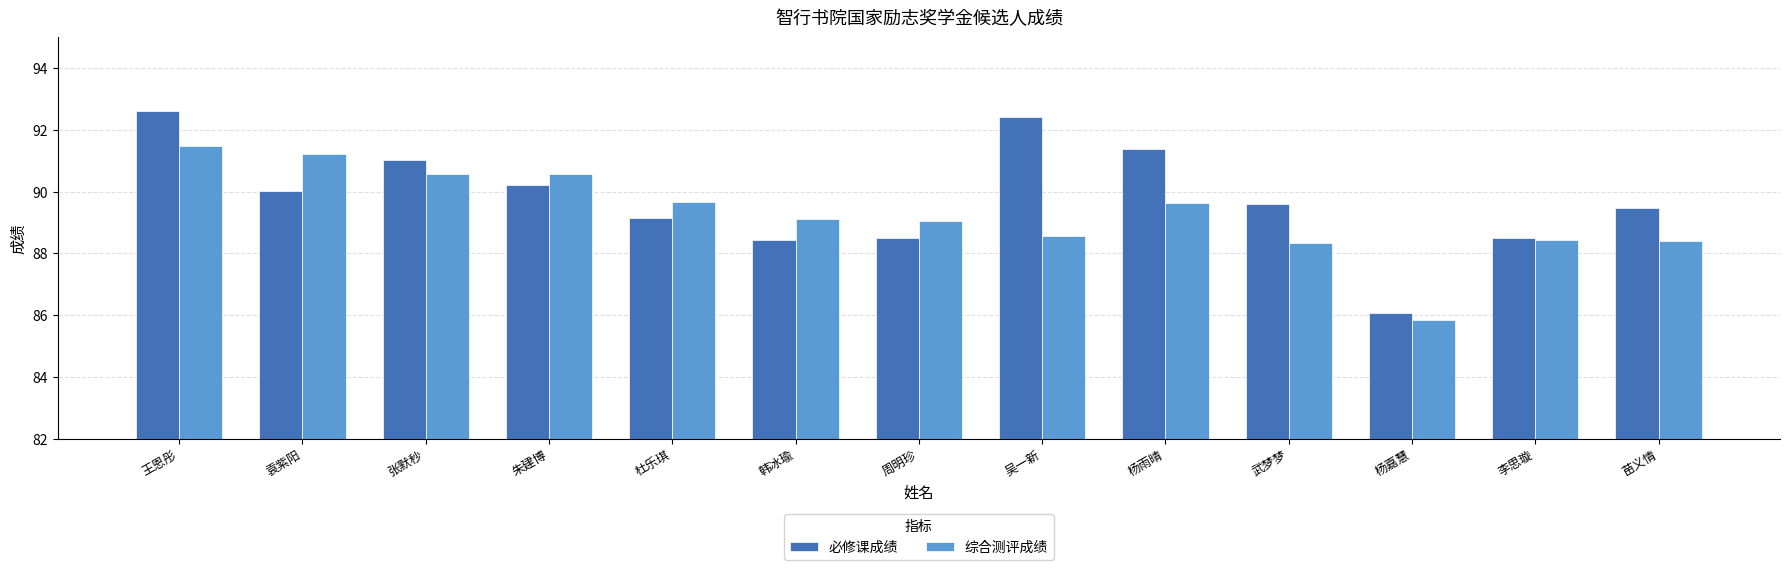

Which series has the largest total across all categories?

必修课成绩